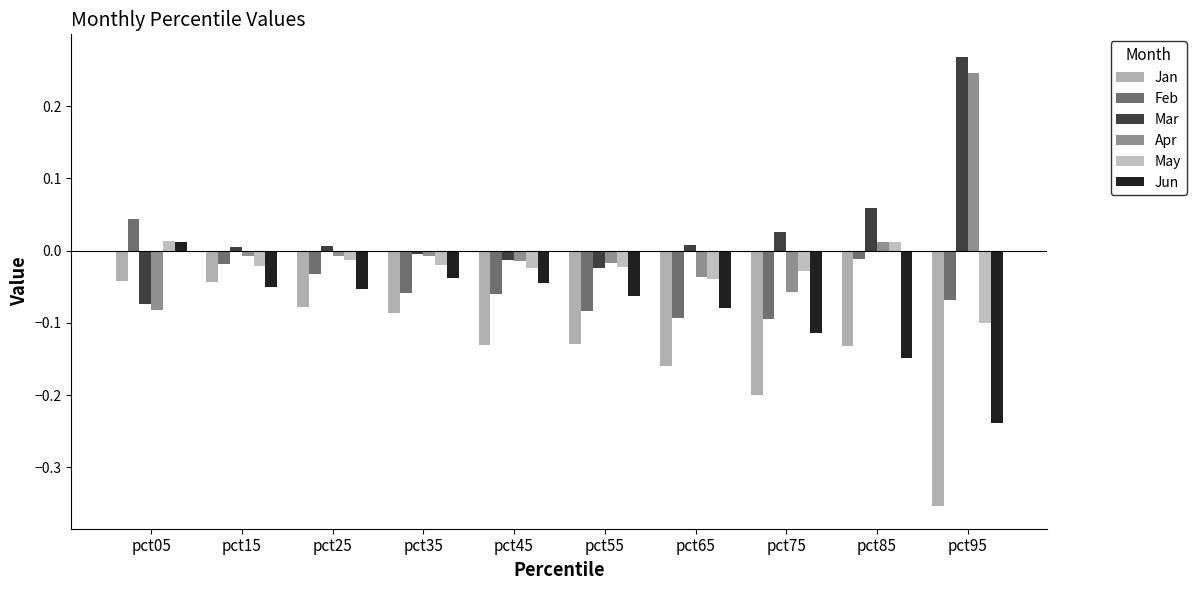

How many categories are shown in the chart?

10